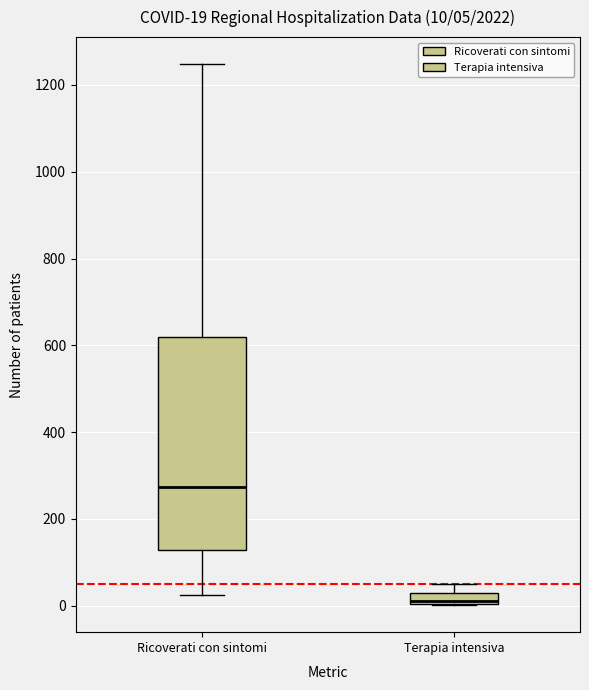

Comparing the boxes themselves (not the whiskers), which one is the tallest?

Ricoverati con sintomi